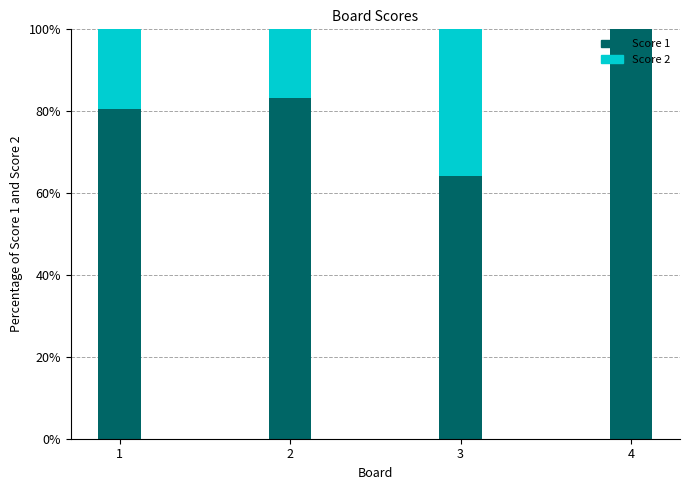

What is the highest value of the Score 1 series?

100.0